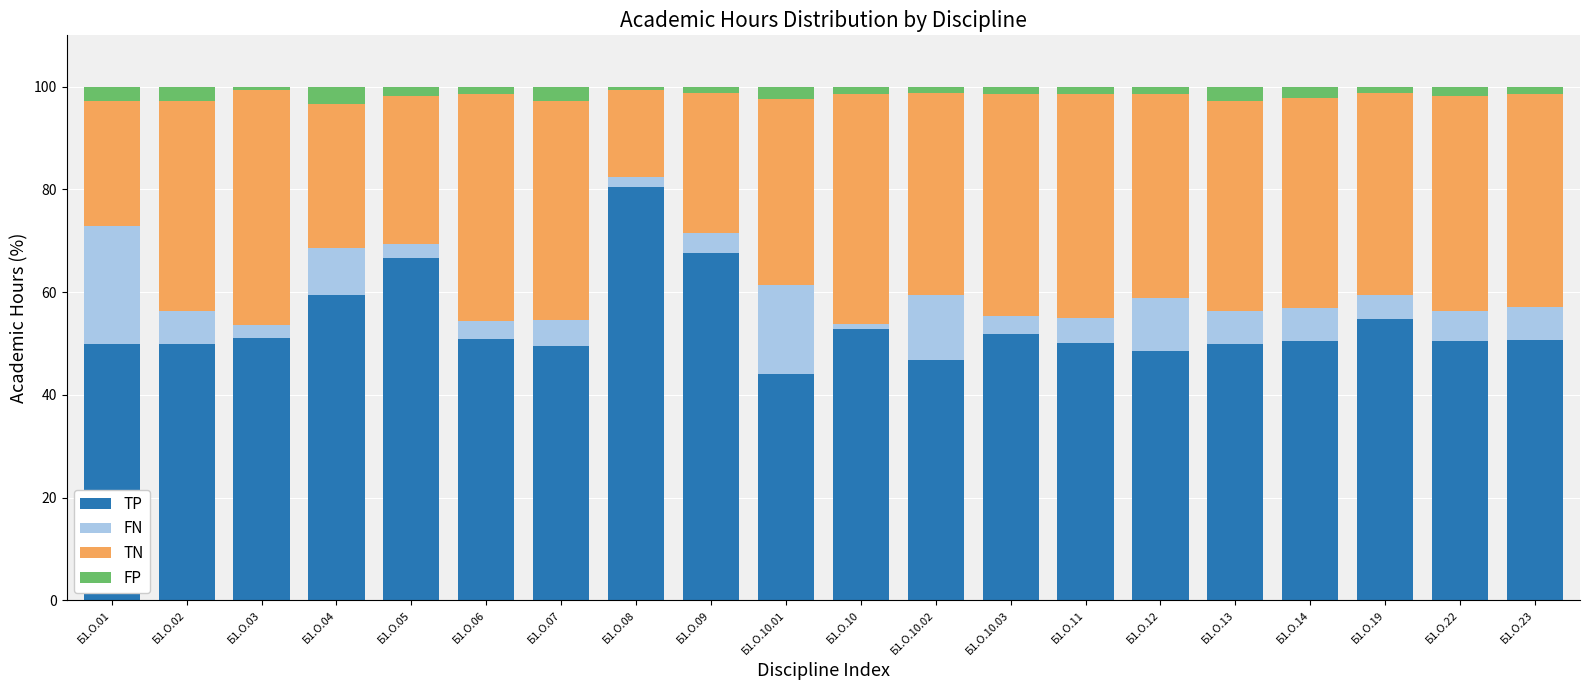

What is the difference between the maximum and minimum values in the TP series?

36.3